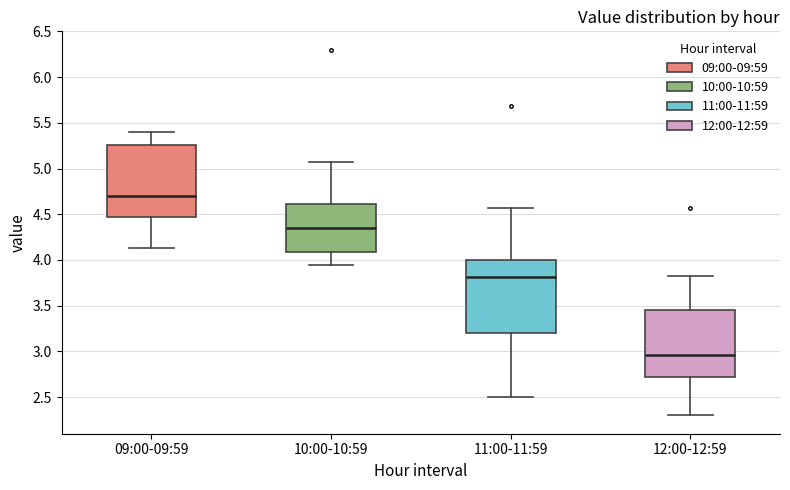

Where is the lower edge of the box for 10:00-10:59 on the y-axis? The values are not printed on the chart, so give them approximately, as read against the axis.

4.10